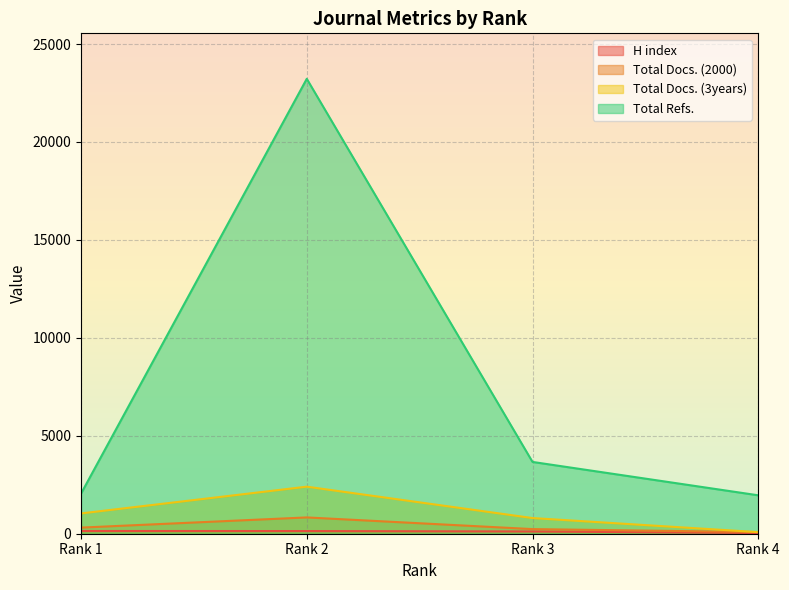

What is the greatest value displayed?

23223